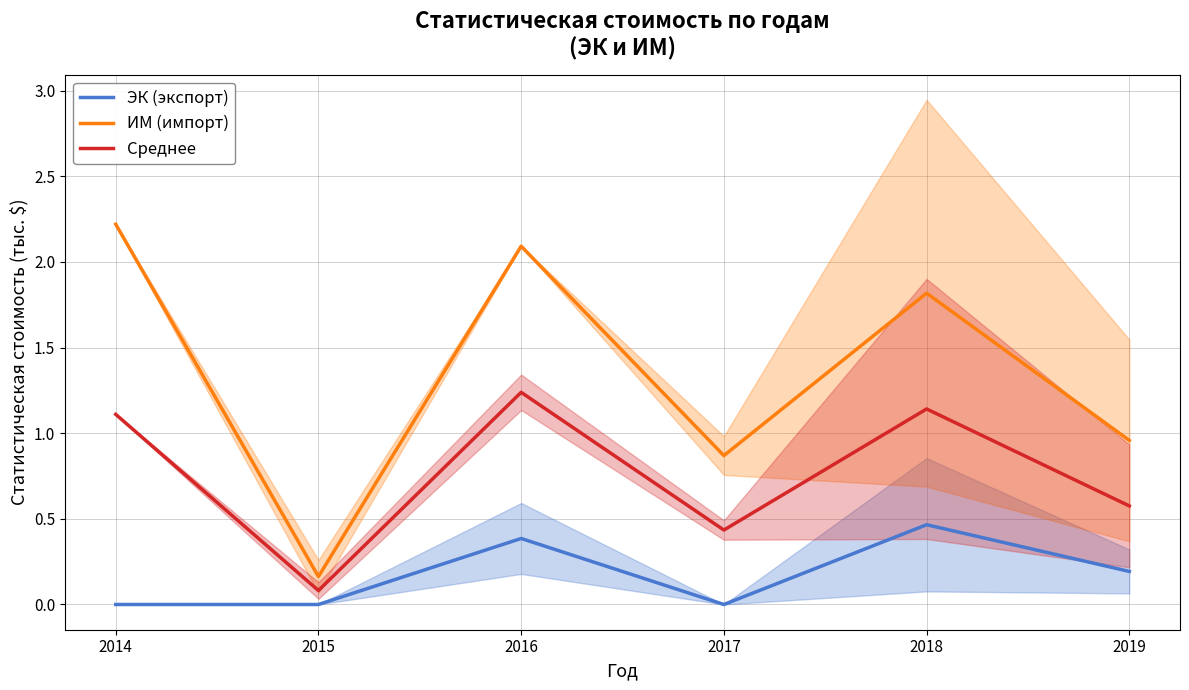

How many values in the ИМ (импорт) series exceed 1?

3